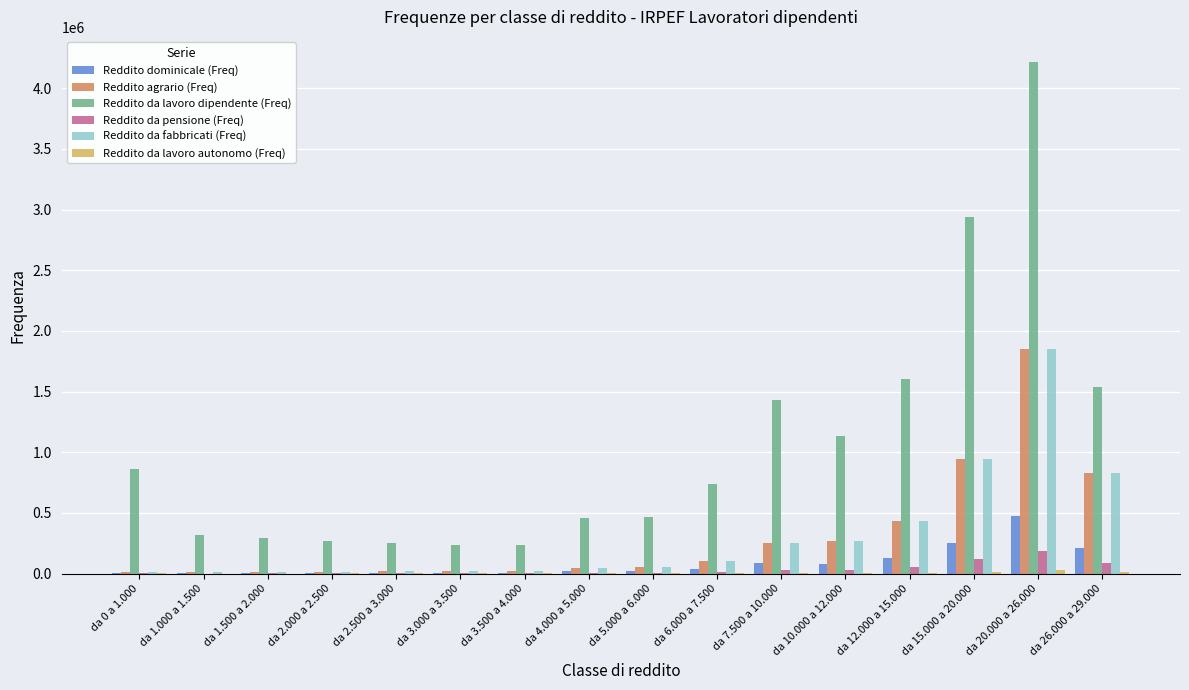

Is the value of Reddito da lavoro dipendente (Freq) at da 1.500 a 2.000 greater than the value of Reddito dominicale (Freq) at da 2.000 a 2.500?

Yes